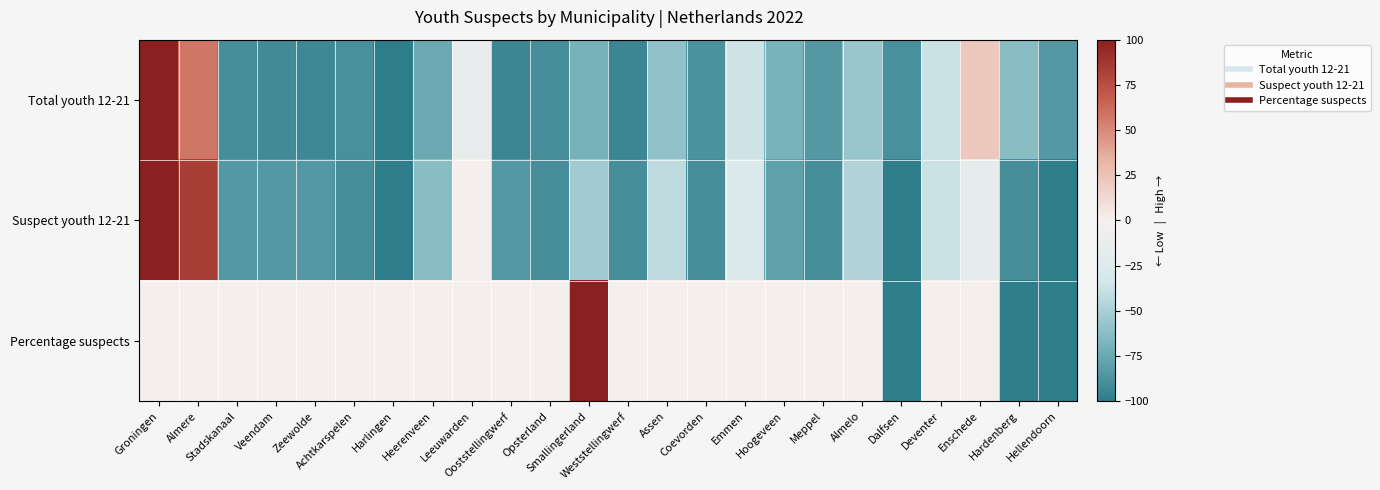

Which series changed the most between Assen and Coevorden?

Suspect youth 12-21